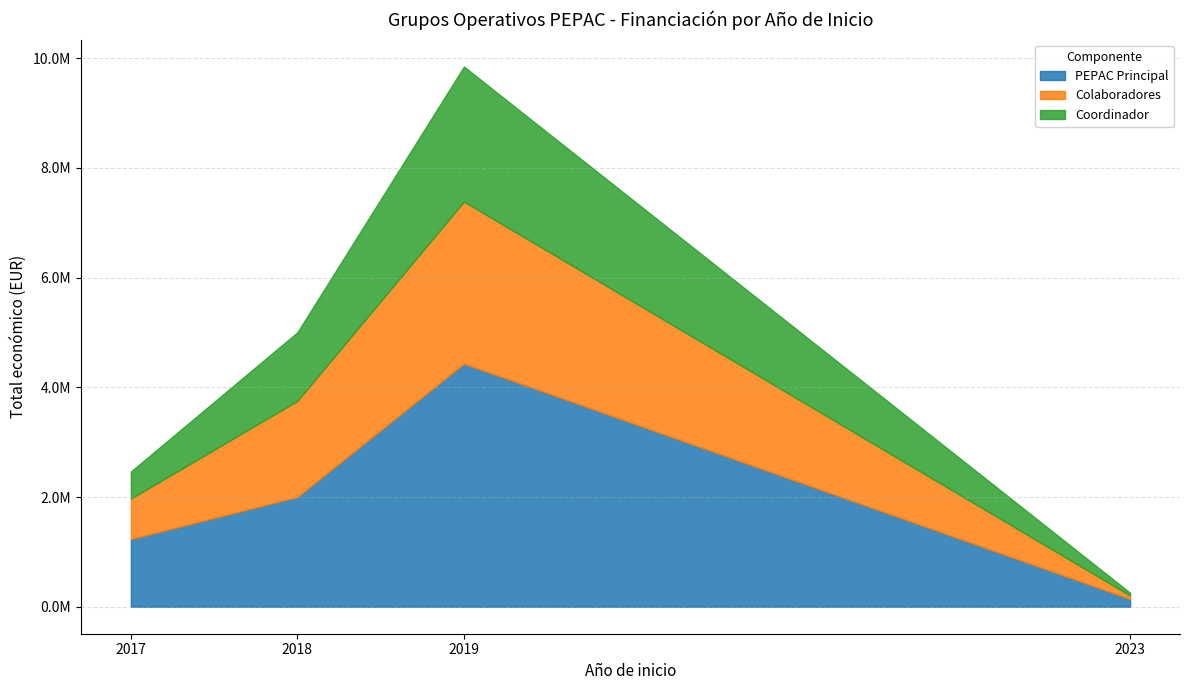

Is it true that the value at 2017 is 2464572?

True